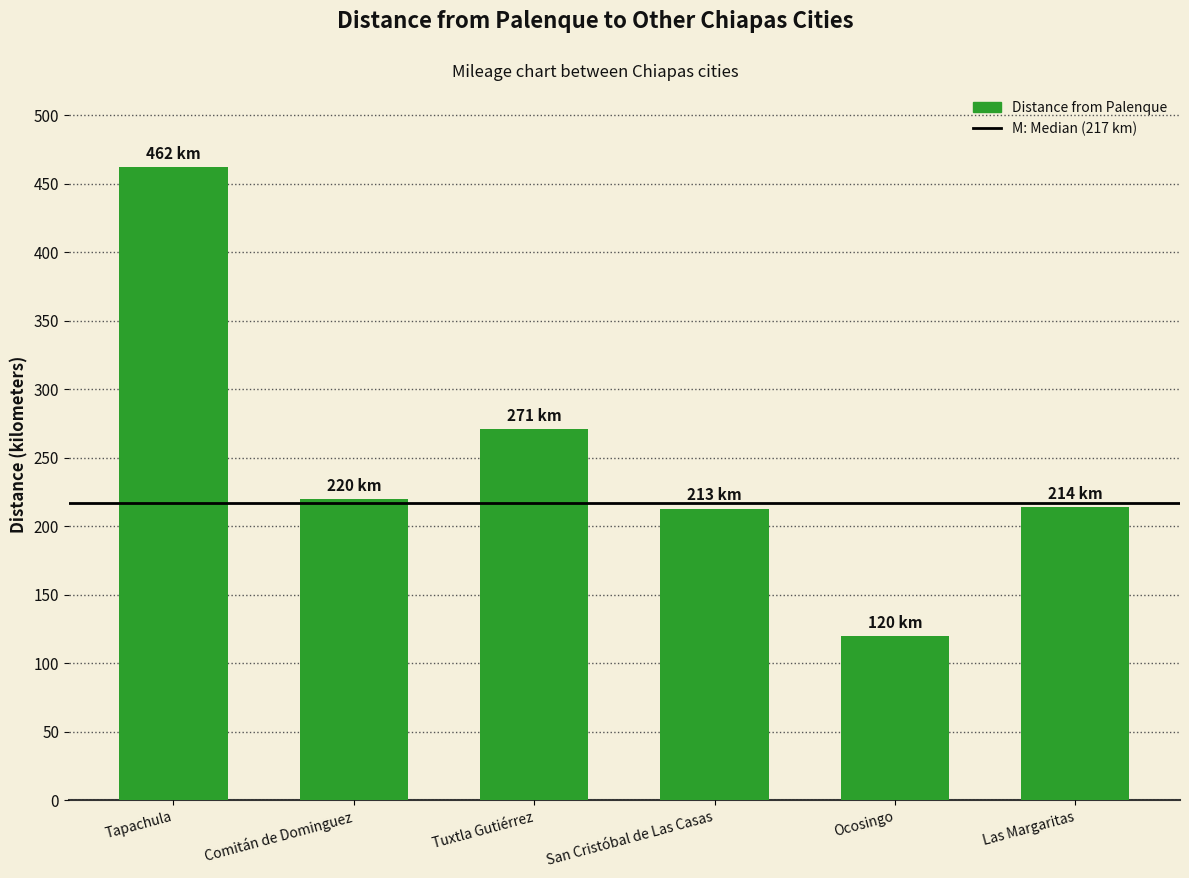

Is it true that the value at San Cristóbal de Las Casas is 79?

False